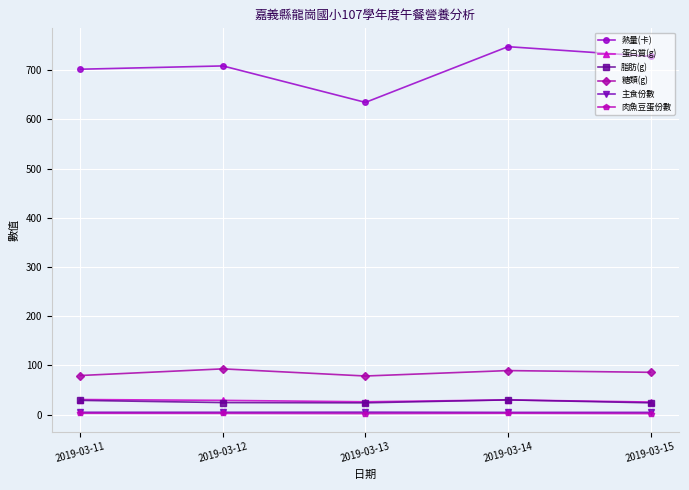

What is the maximum value shown in the chart?

747.6